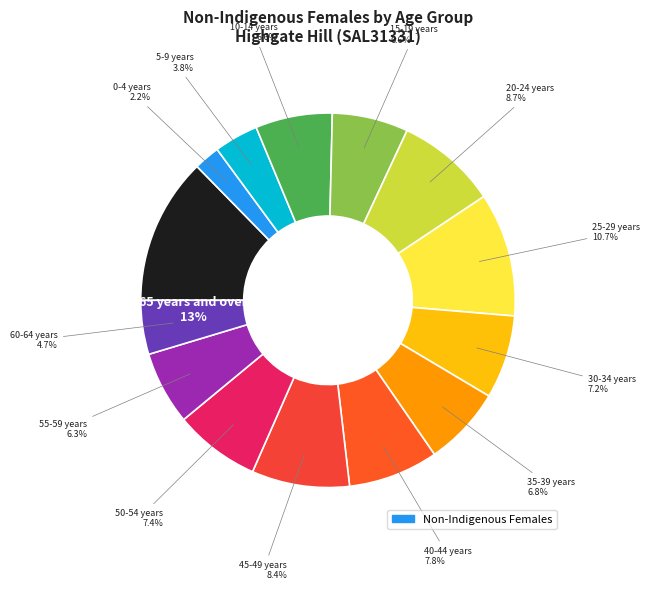

Does any single category account for the majority?

No